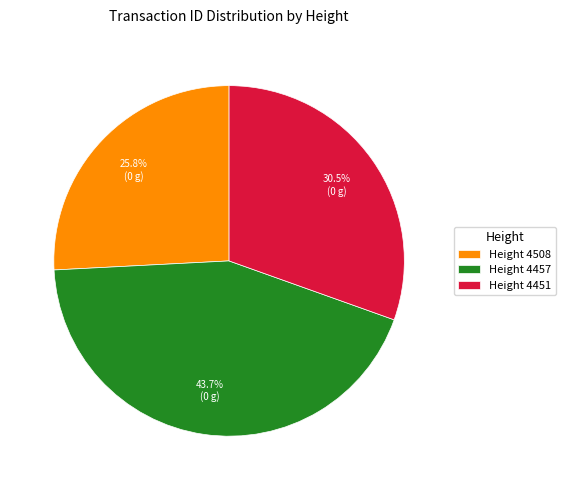

What is the total percentage of Height 4457 and Height 4451?

74.2%